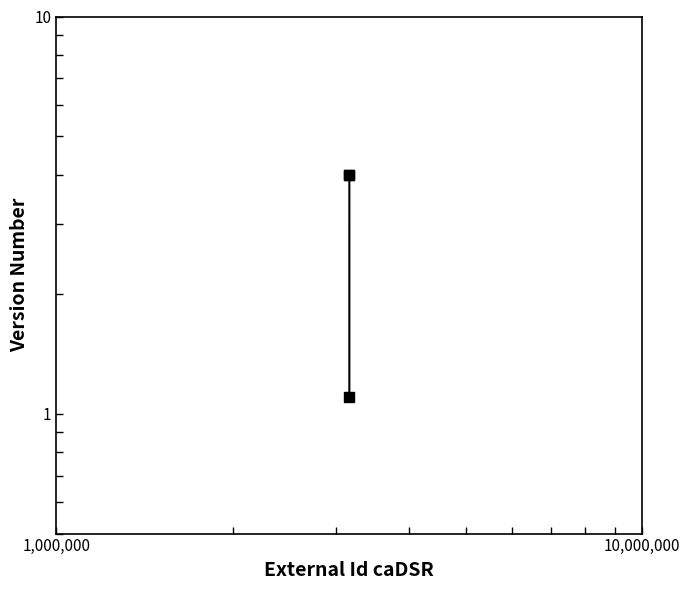

Reading right to left, what are all the values shown in this chart?

4.0	4.0	1.1